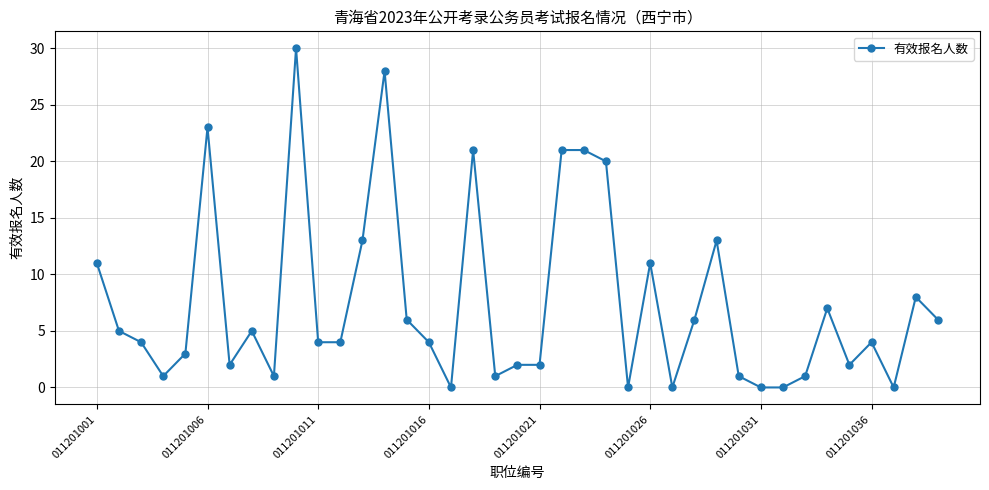

True or false: there are more than 2 points higher than both neighbors.

True